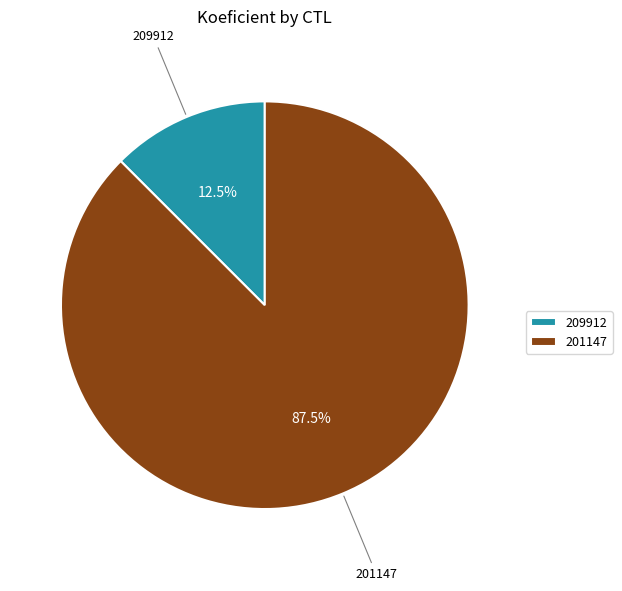

Does 201147 account for over 50% of the chart?

Yes